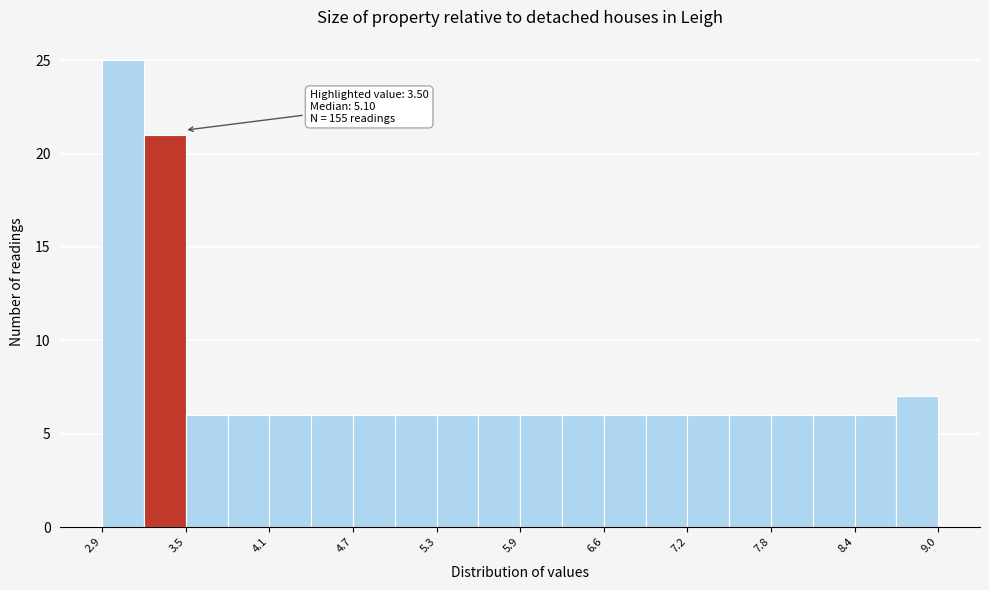

Read against the x-axis, roughly where is the centre of the tallest bar?

3.1